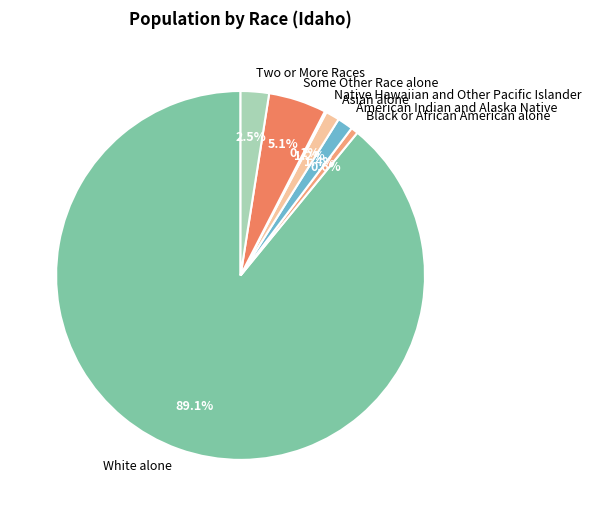

Is American Indian and Alaska Native the majority of the pie?

No